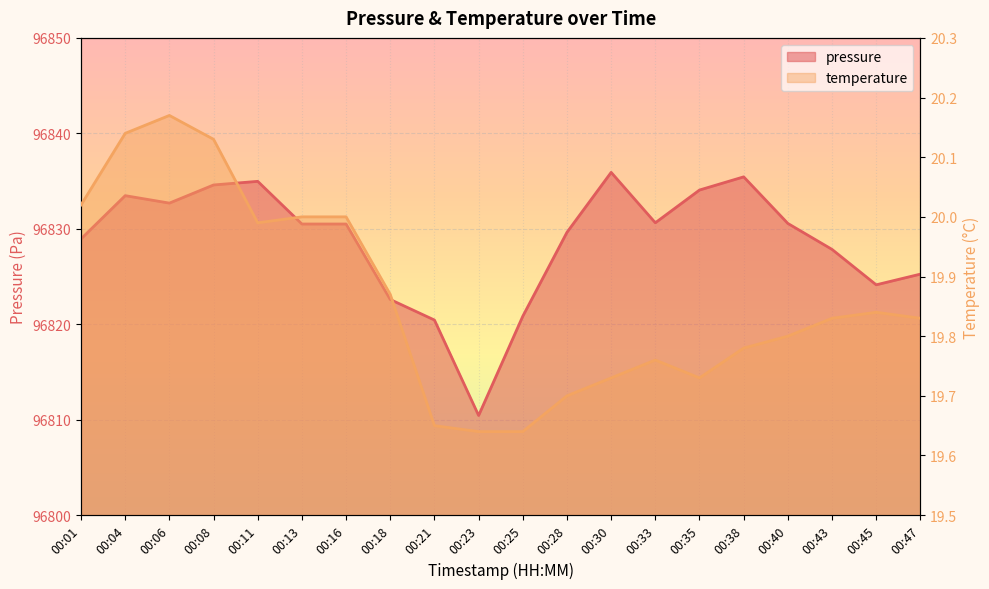

At which category is the sum across all series the highest?

00:30